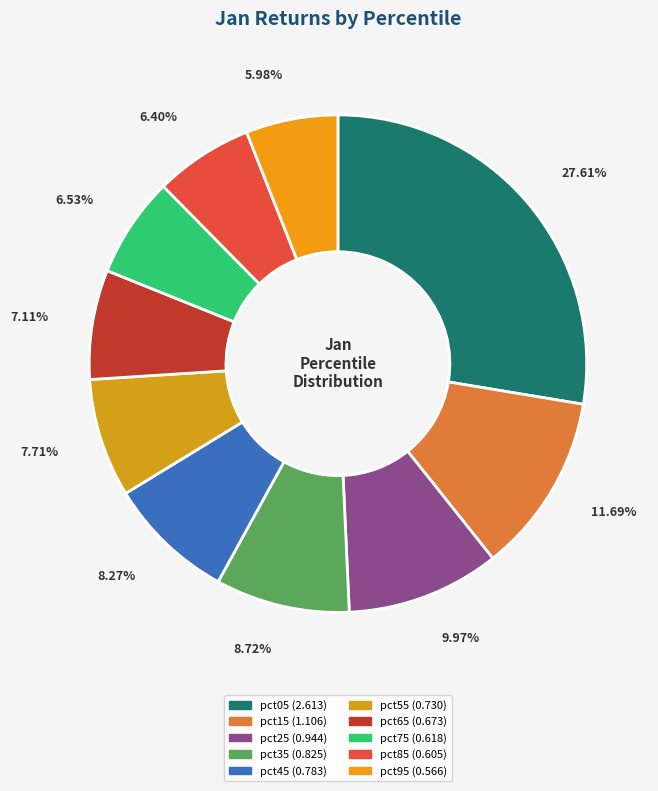

How many slices are in this pie chart?

10